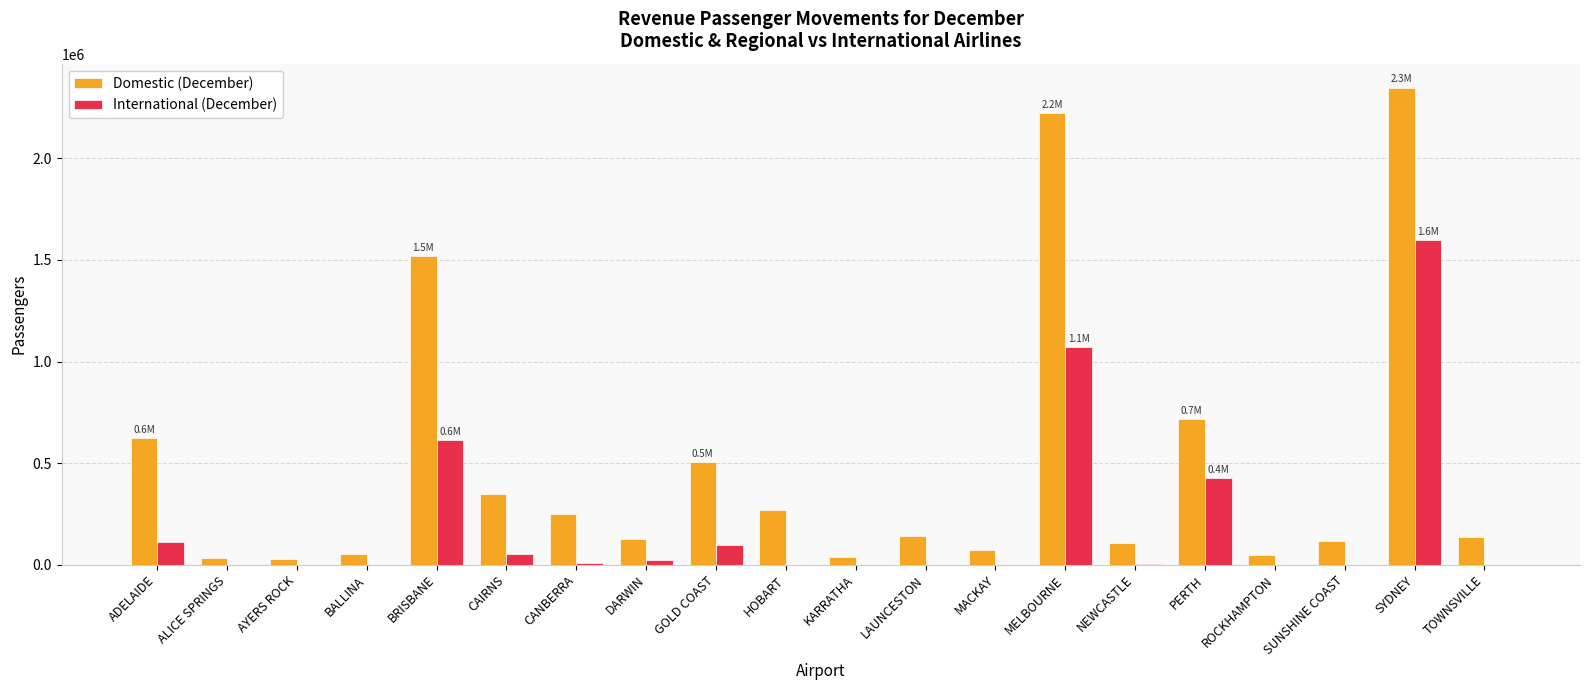

What is the maximum value for Domestic (December)?

2348797